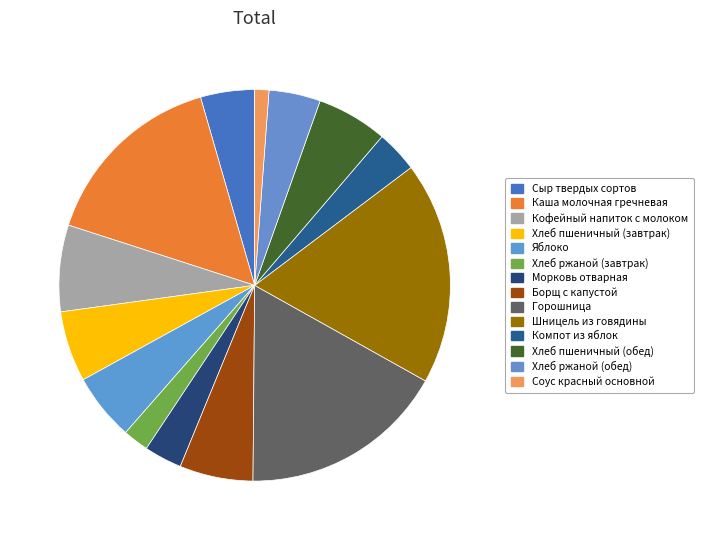

Rank the categories by value from lowest to highest.

Соус красный основной, Хлеб ржаной (завтрак), Морковь отварная, Компот из яблок, Хлеб ржаной (обед), Сыр твердых сортов, Яблоко, Хлеб пшеничный (завтрак), Хлеб пшеничный (обед), Борщ с капустой, Кофейный напиток с молоком, Каша молочная гречневая, Горошница, Шницель из говядины